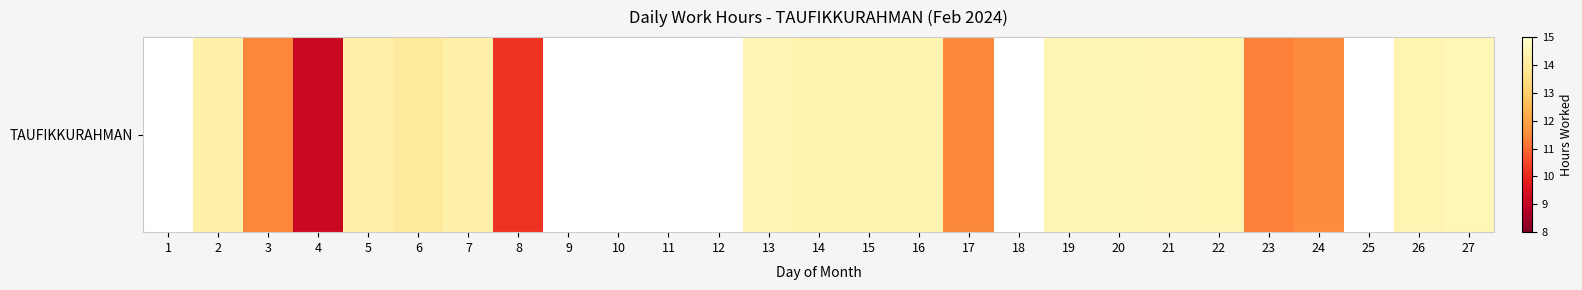

Reading right to left, extract all data points from this chart.

14.6	14.5	0.0	11.5	11.3	14.5	14.5	14.5	14.6	0.0	11.4	14.4	14.4	14.4	14.5	0.0	0.0	0.0	0.0	10.2	14.3	14.1	14.3	9.2	11.4	14.3	0.0